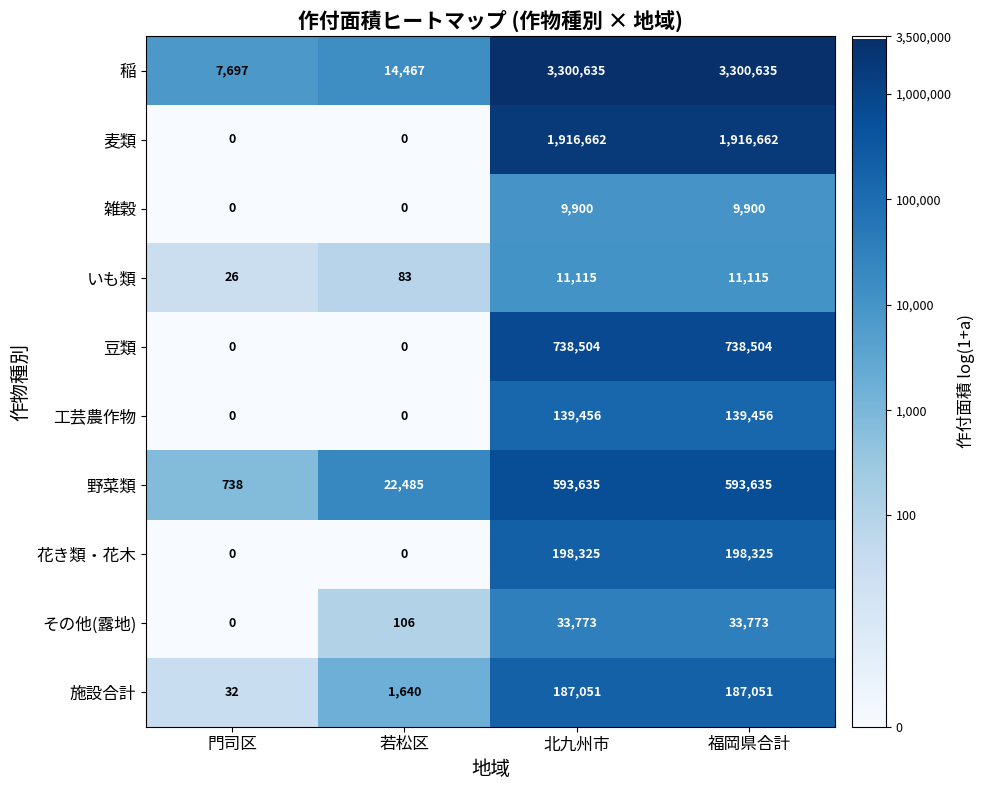

Where is 野菜類 nearest to the value 297186?

若松区